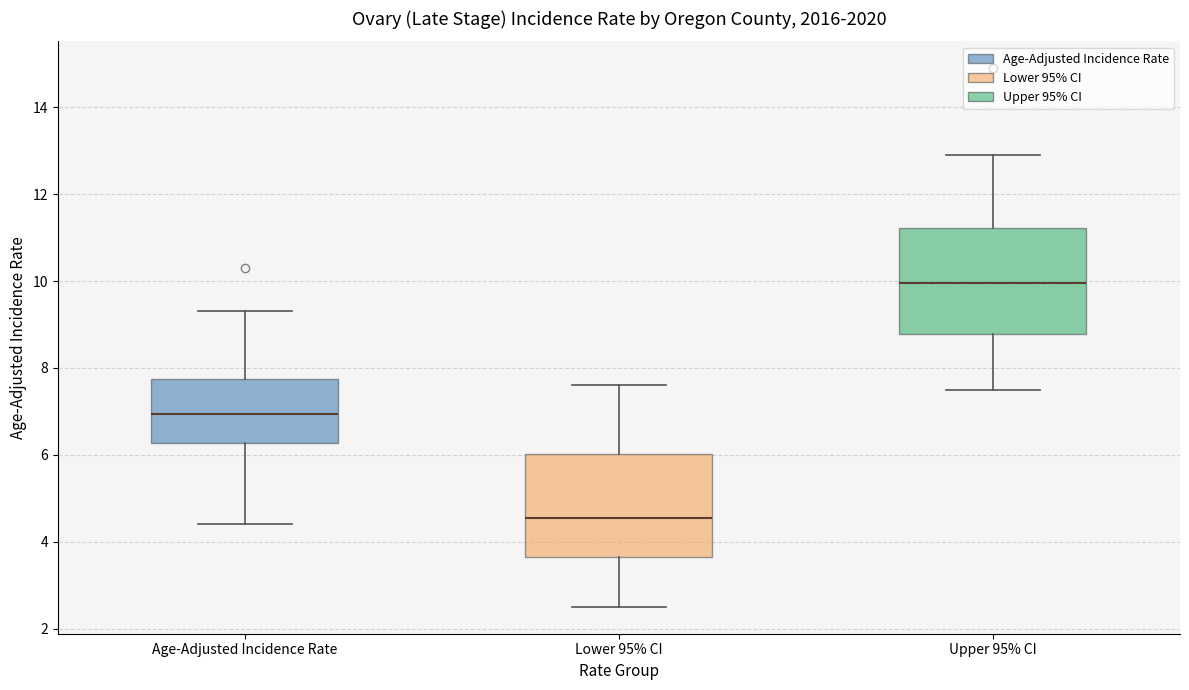

Which box has the lowest median line?

Lower 95% CI